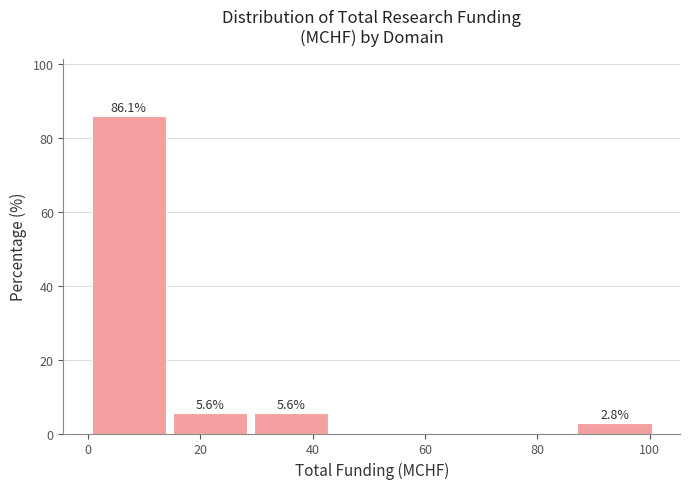

Over which range of the x-axis is the bar tallest?

0 to 14